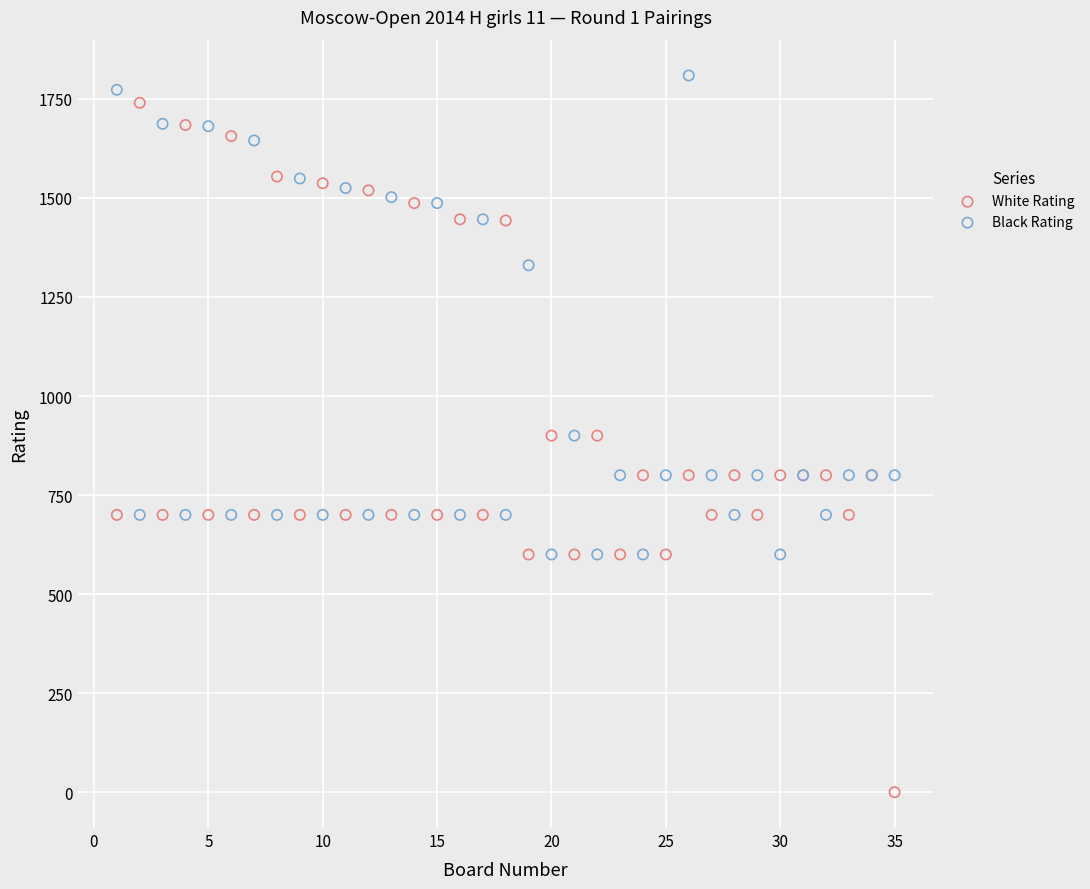

In the Black Rating series, what Y value is closest to 1204?

1330